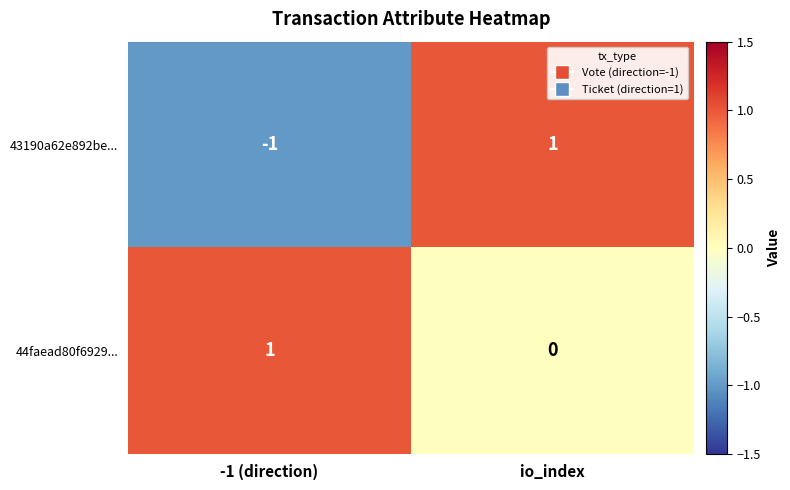

Rank the categories by 44faead80f6929... value from highest to lowest.

-1 (direction), io_index